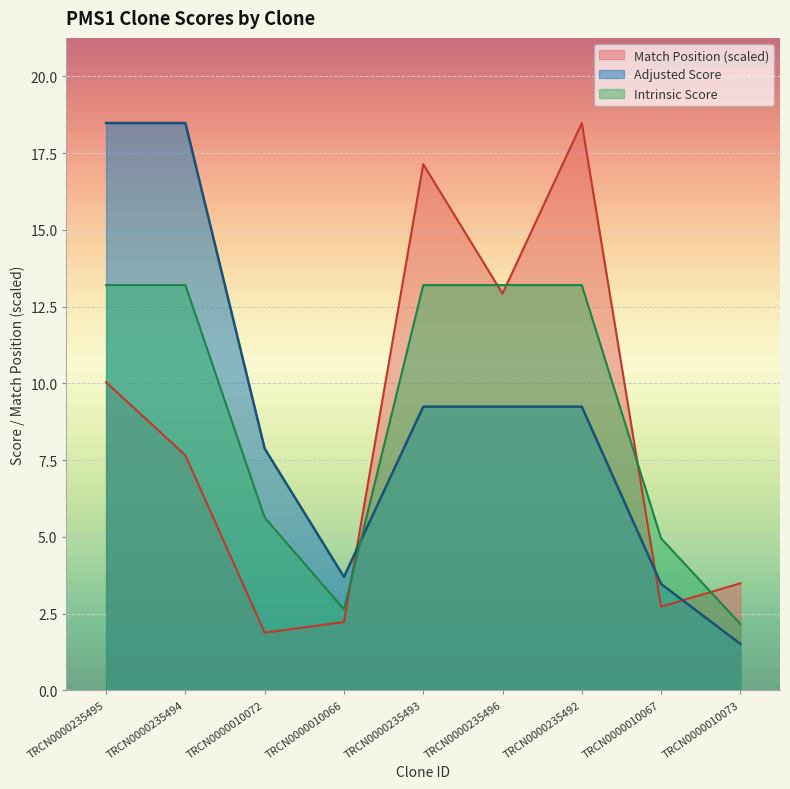

At TRCN0000235494, list the series in order from largest to smallest.

Adjusted Score, Intrinsic Score, Match Position (scaled)